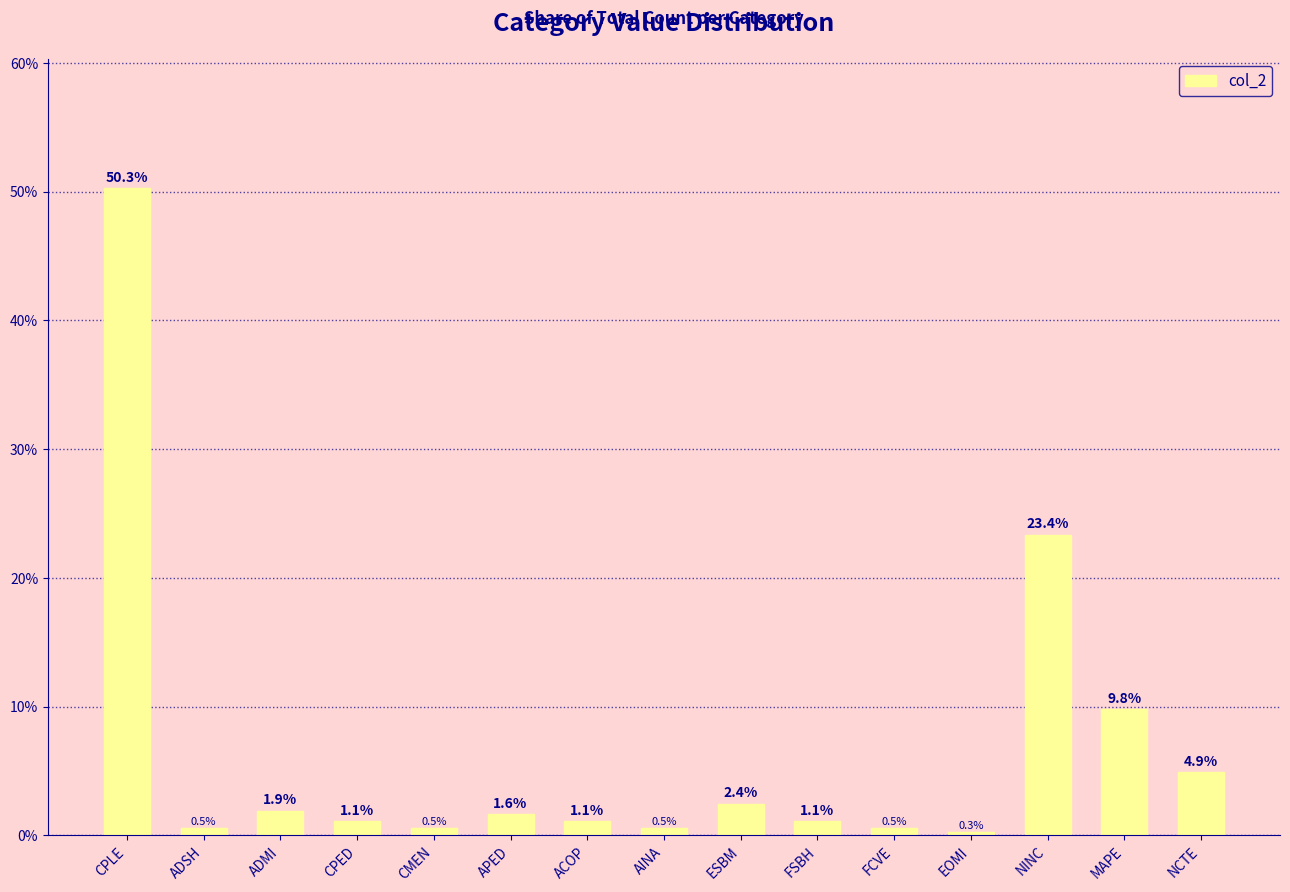

What is the change in value from APED to FCVE?

-1.1